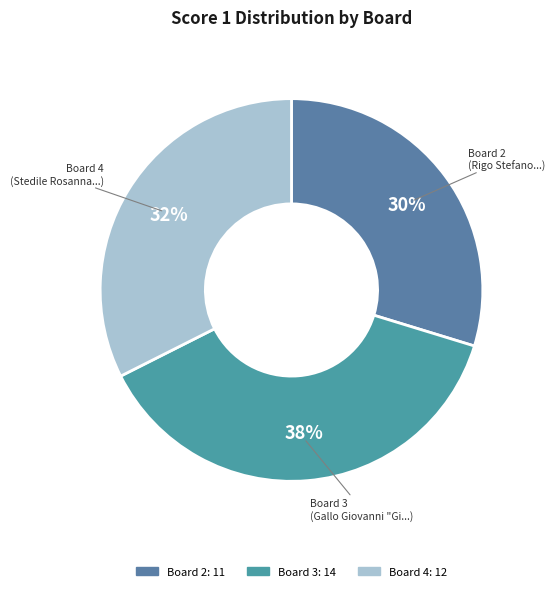

Rank the categories by value from highest to lowest.

Board 3, Board 4, Board 2